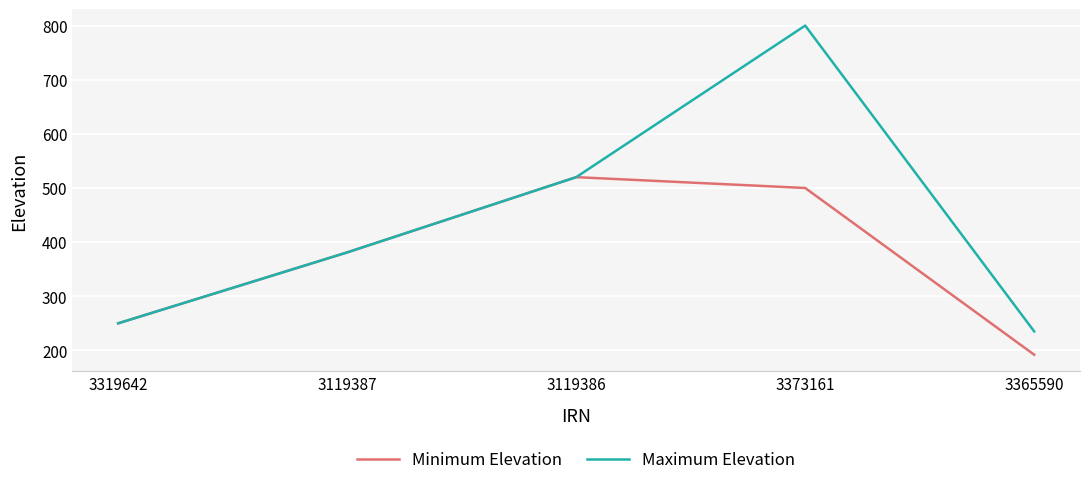

At which category is the sum across all series the highest?

3373161